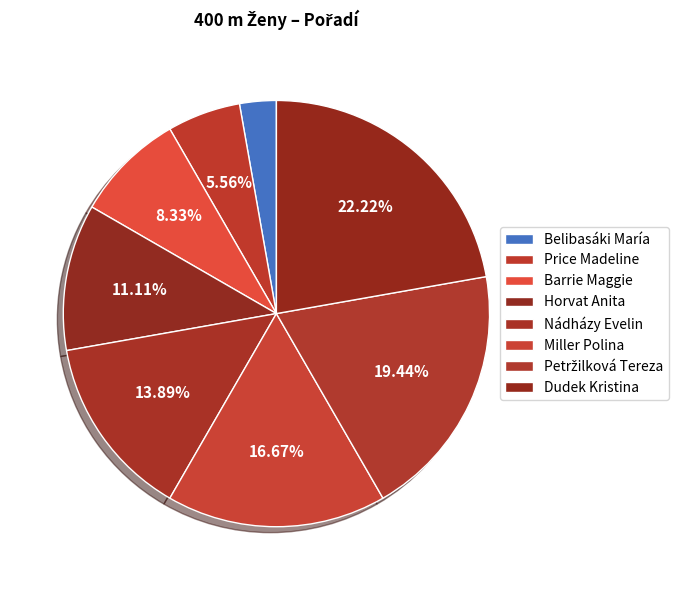

Rank the categories by value from lowest to highest.

Belibasáki María, Price Madeline, Barrie Maggie, Horvat Anita, Nádházy Evelin, Miller Polina, Petržilková Tereza, Dudek Kristina